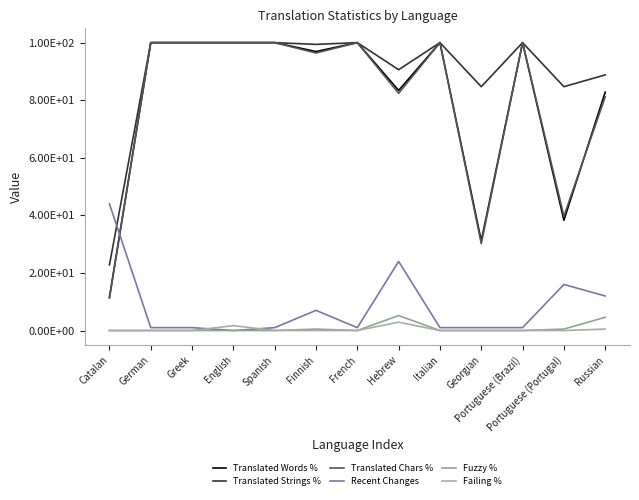

True or false: Translated Chars % and Failing % intersect in this chart.

False